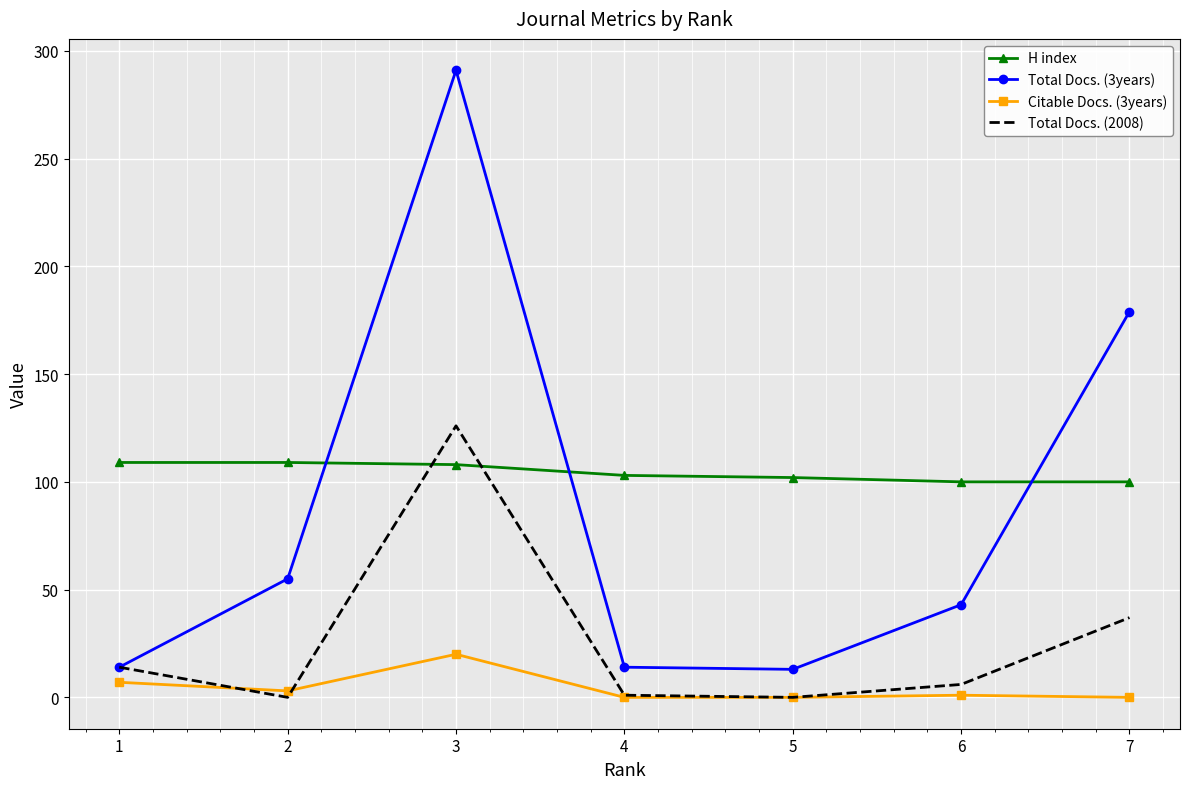

True or false: Citable Docs. (3years) and Total Docs. (3years) cross at least once.

False